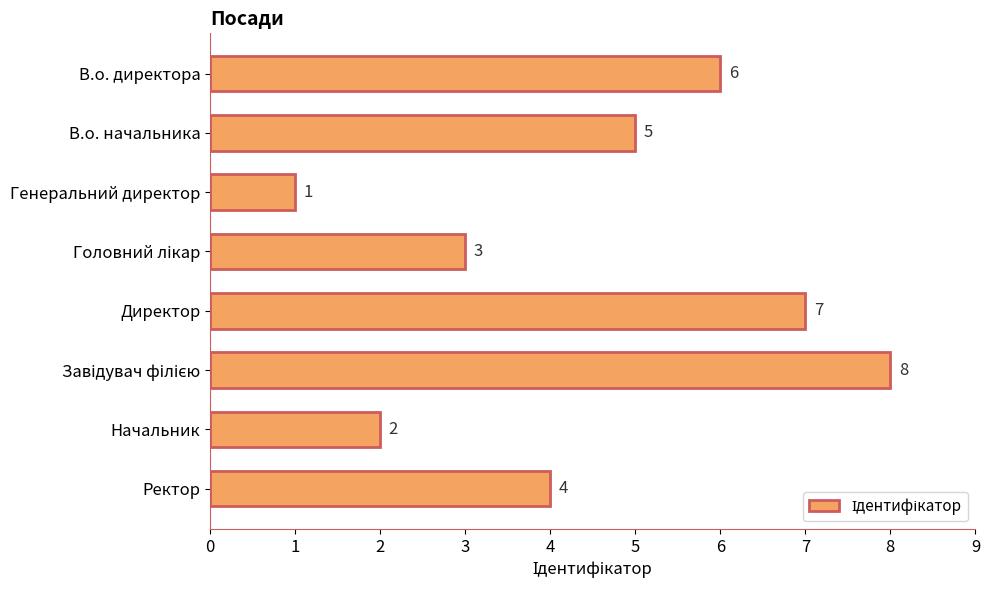

Count the number of categories in the chart.

8